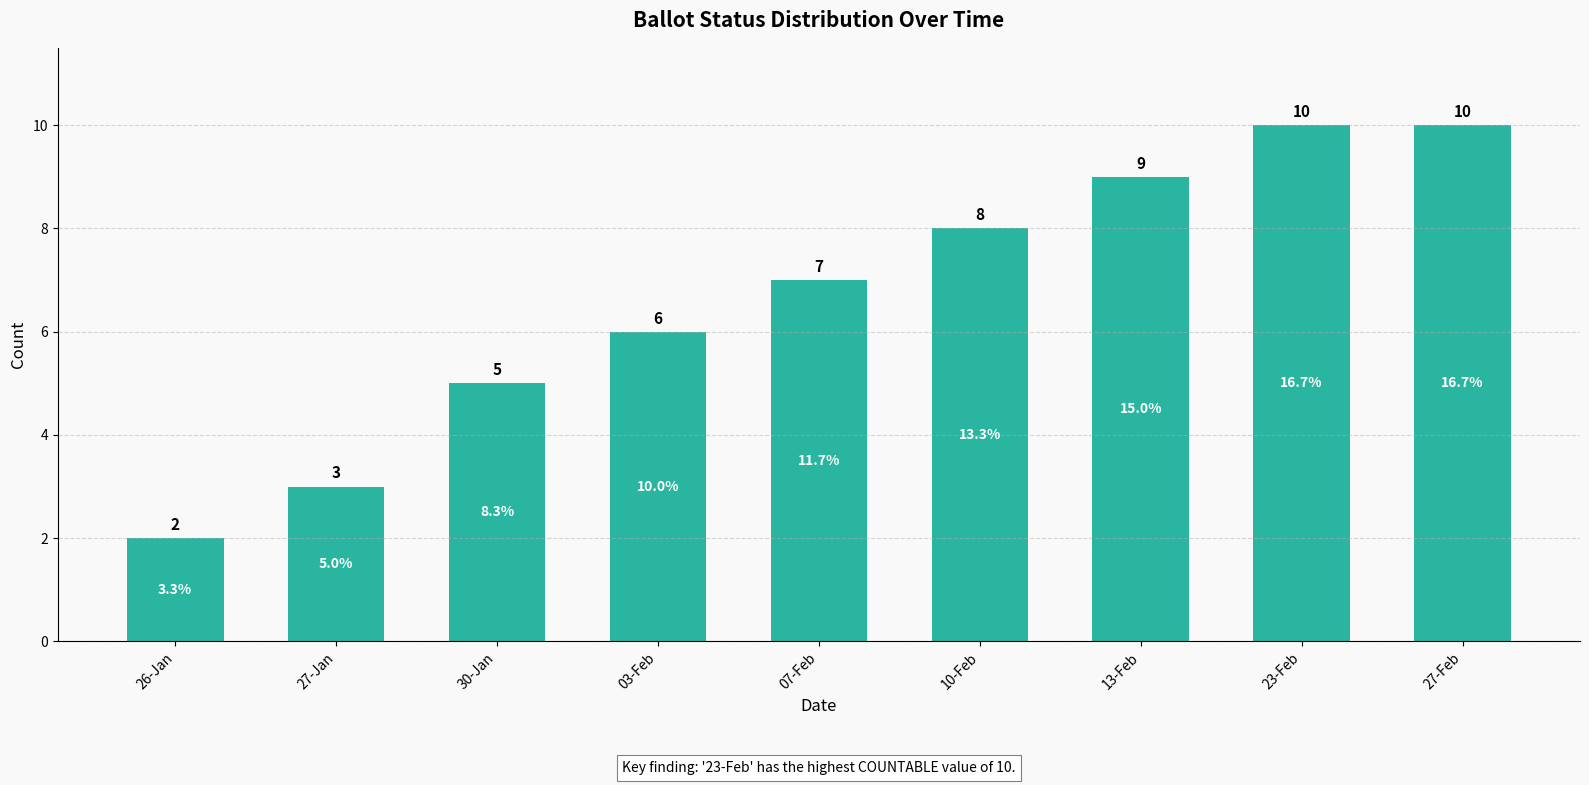

Which category has the lowest value across all series?

26-Jan